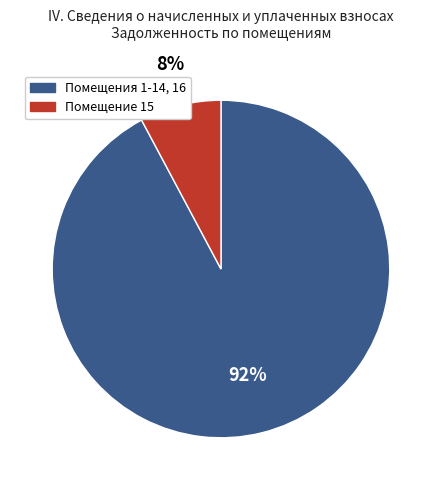

Is there a majority slice in this chart?

Yes